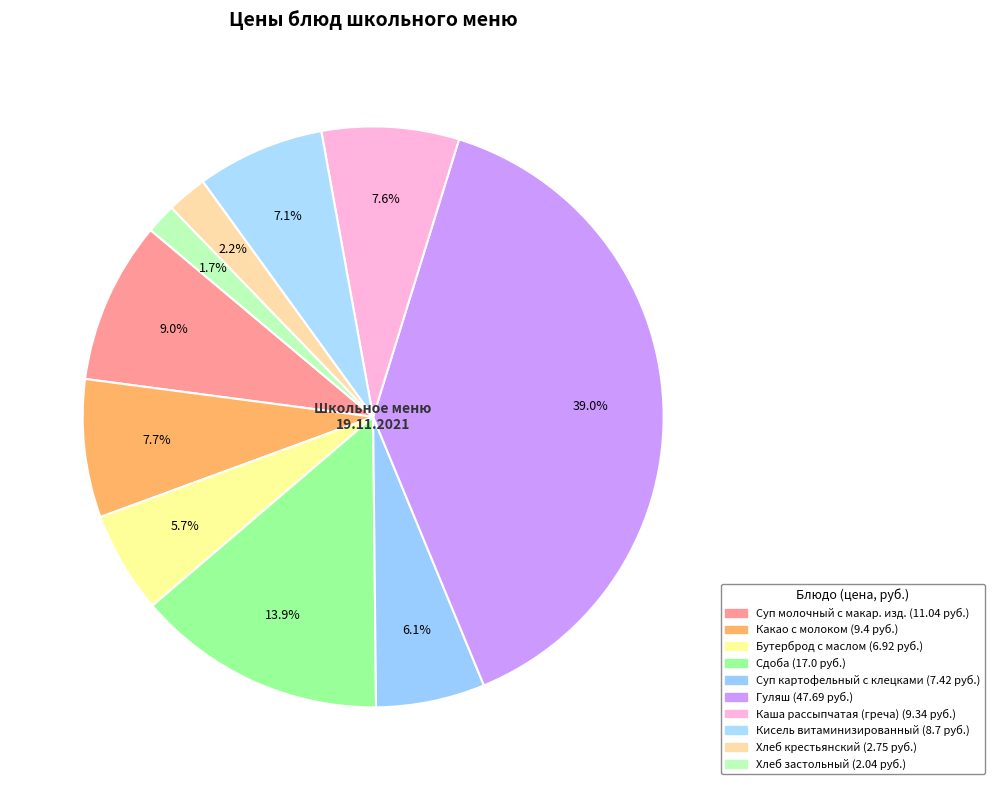

How many segments does this pie chart have?

10